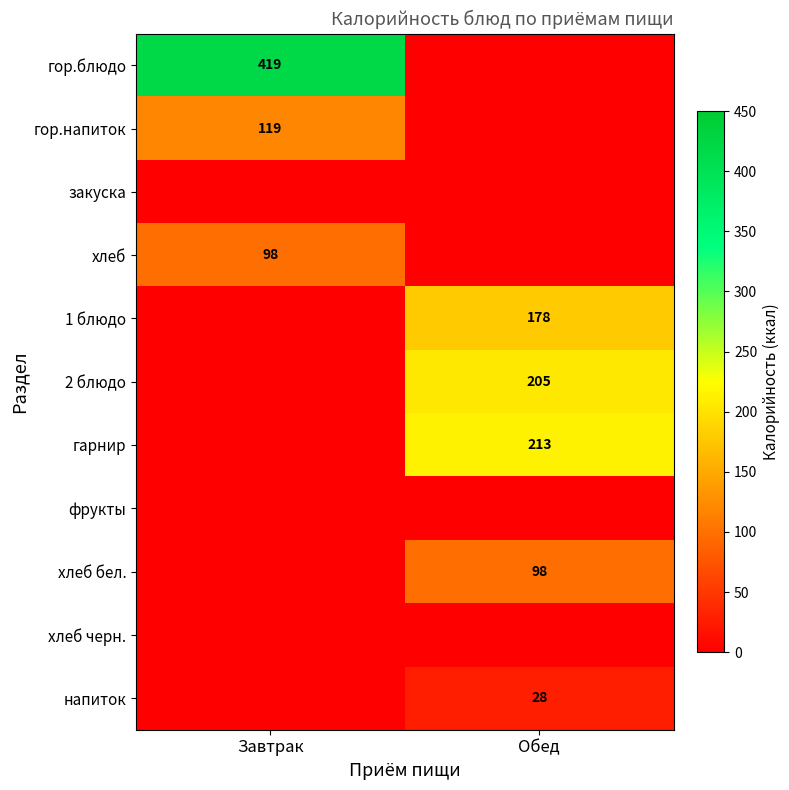

At which category is the sum across all series the highest?

Обед